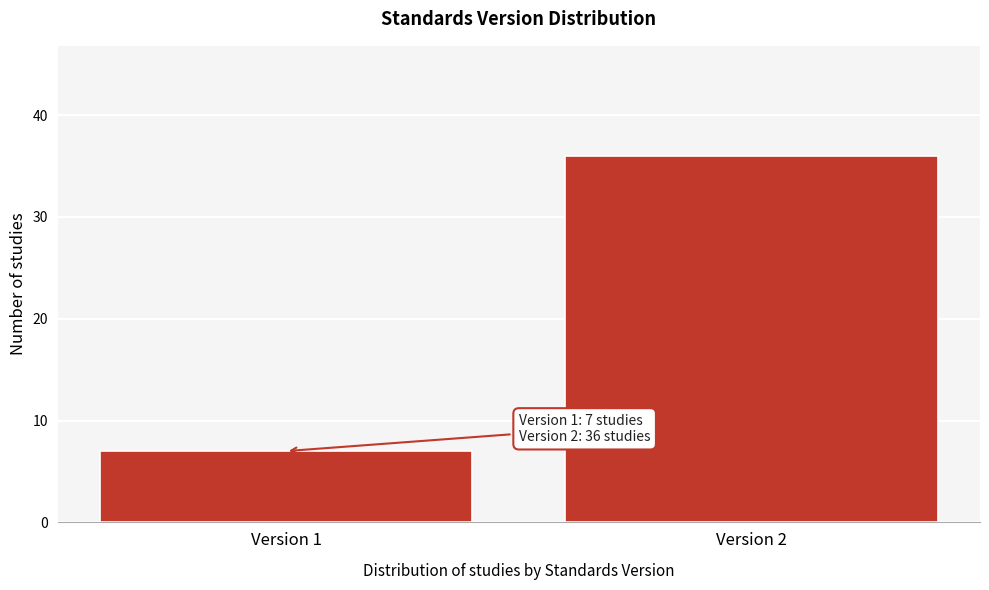

Reading right to left, what are all the values shown in this chart?

36	7